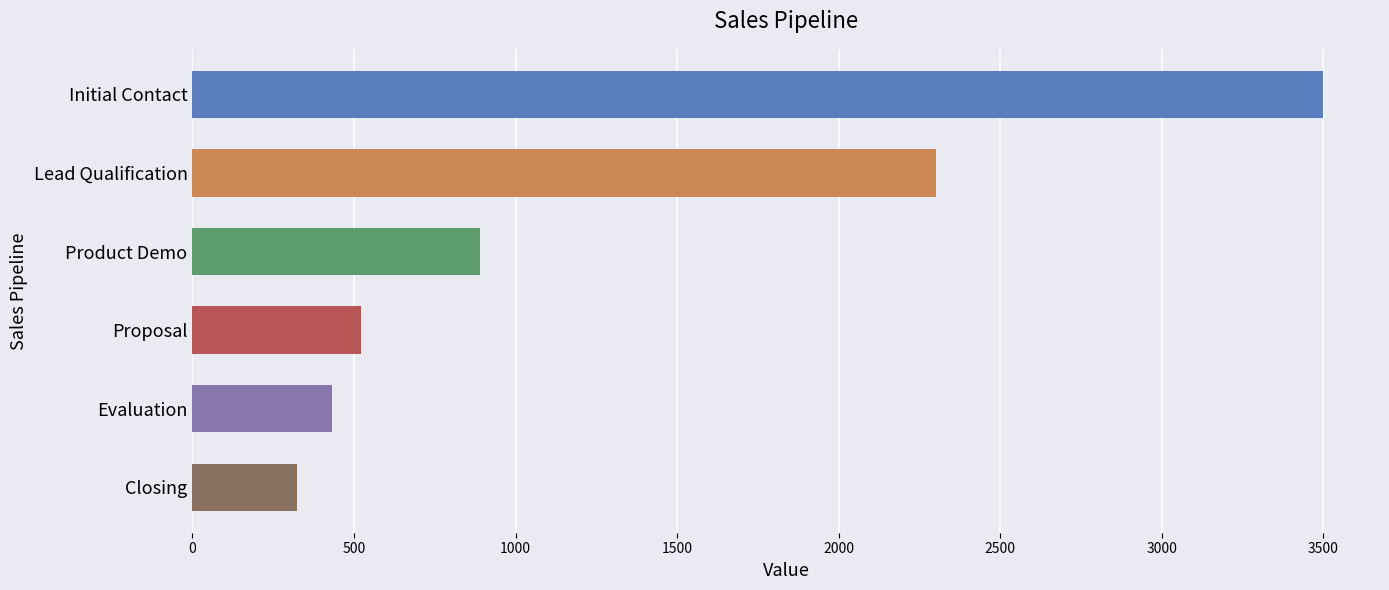

Does the chart contain any negative values?

No